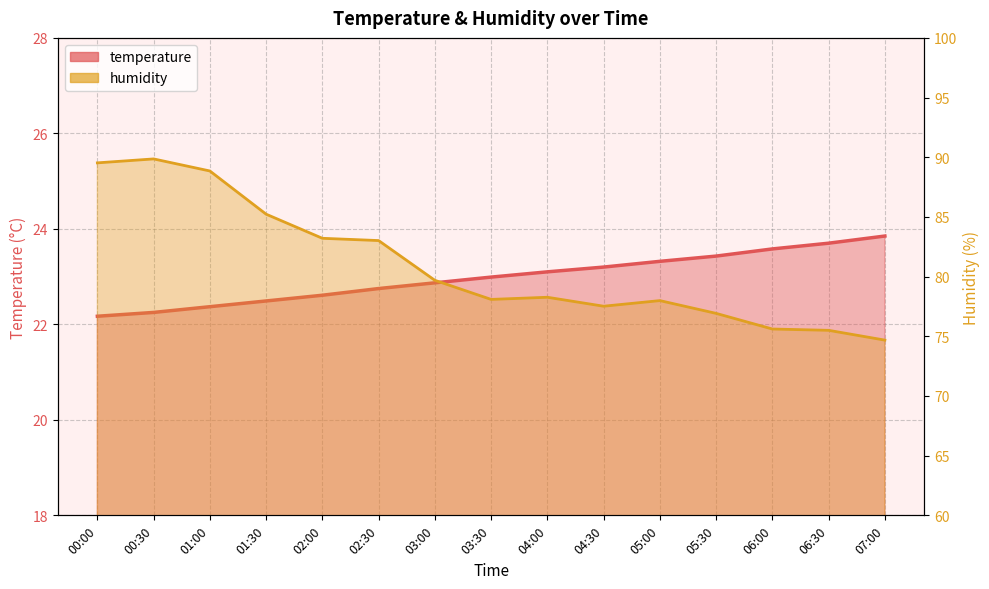

What is the difference between the maximum and minimum values in the humidity series?

15.2